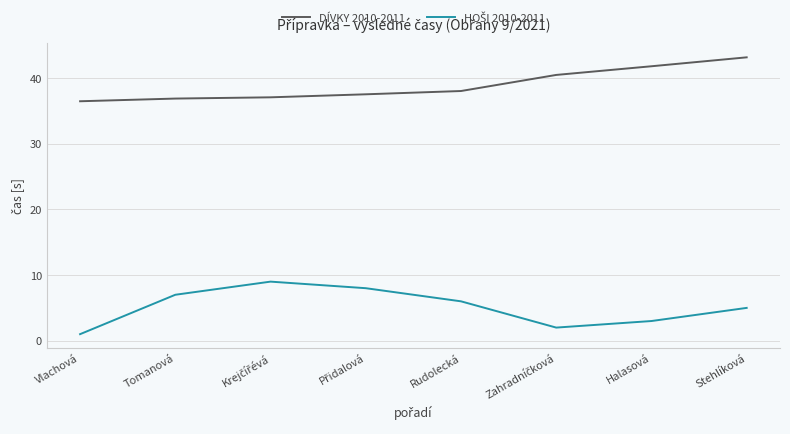

Which category has the highest value across all series?

Stehlíková